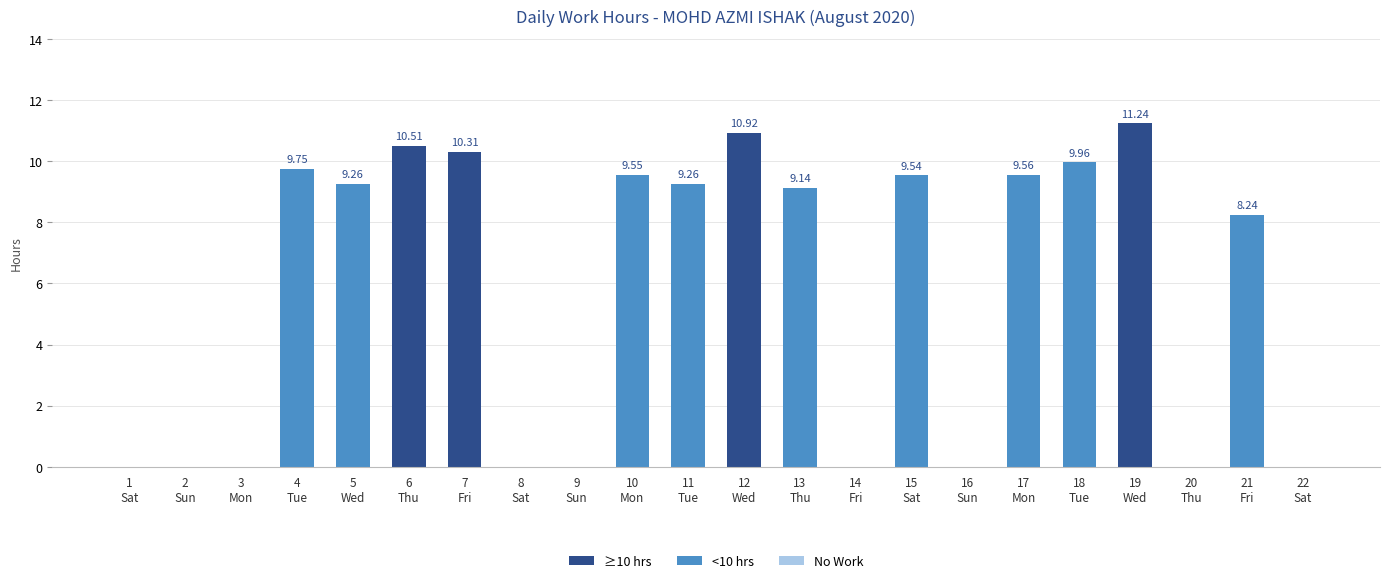

What is the sum of all values?

127.2